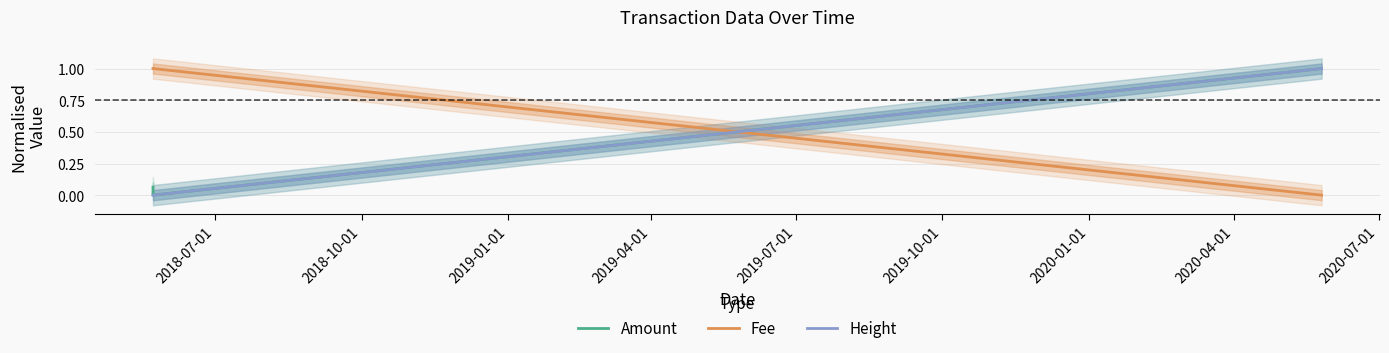

At how many categories does at least one series exceed 0?

3